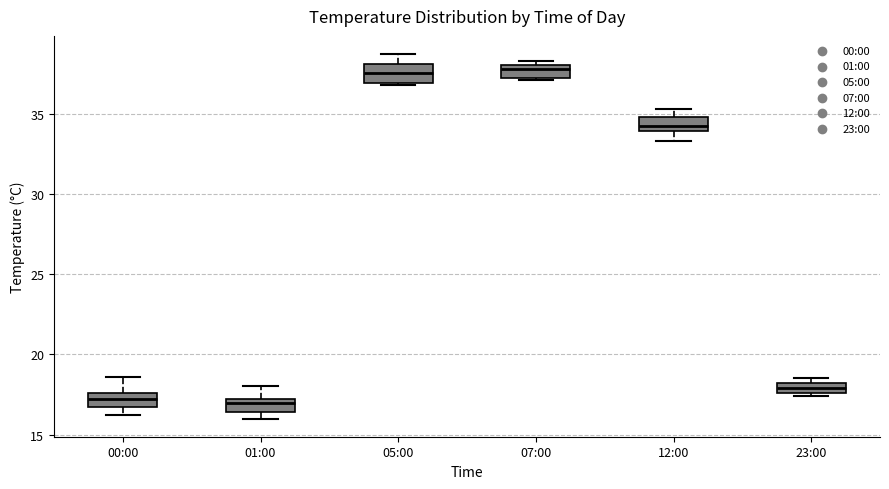

Where does the lower whisker of the box for 12:00 end on the y-axis? The values are not printed on the chart, so give them approximately, as read against the axis.

33.5